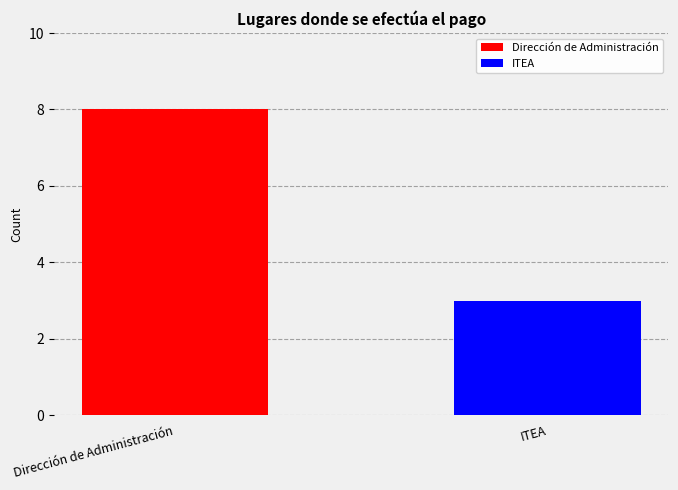

Which series has the widest spread of values?

Dirección de Administración